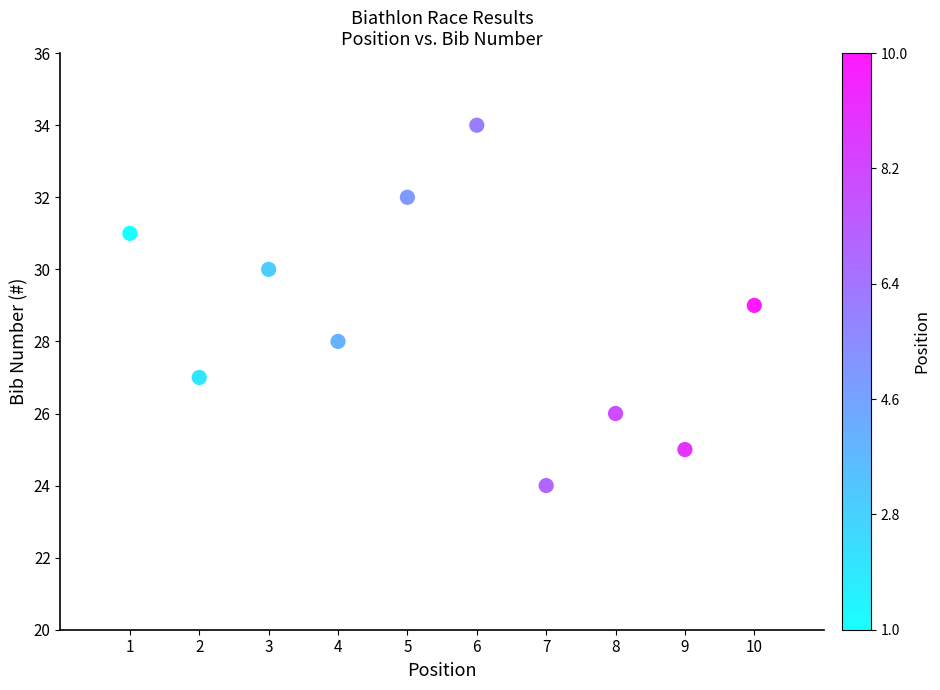

What is the range of X values (max minus min)?

9